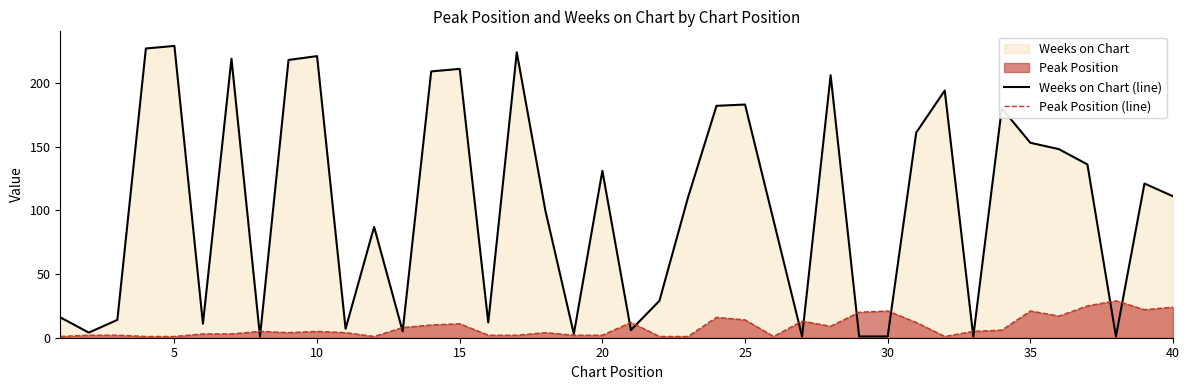

Rank the series by their maximum value, from highest to lowest.

Weeks on Chart (line), Peak Position (line)